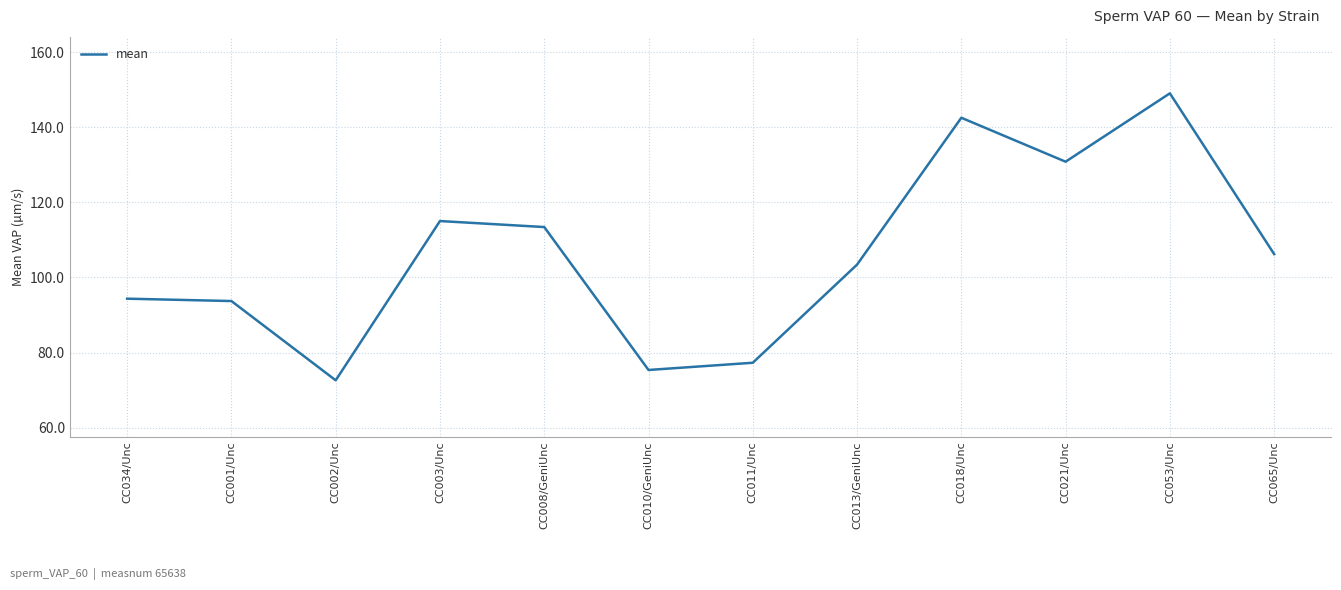

What is the change in value from CC011/Unc to CC053/Unc?

+71.7